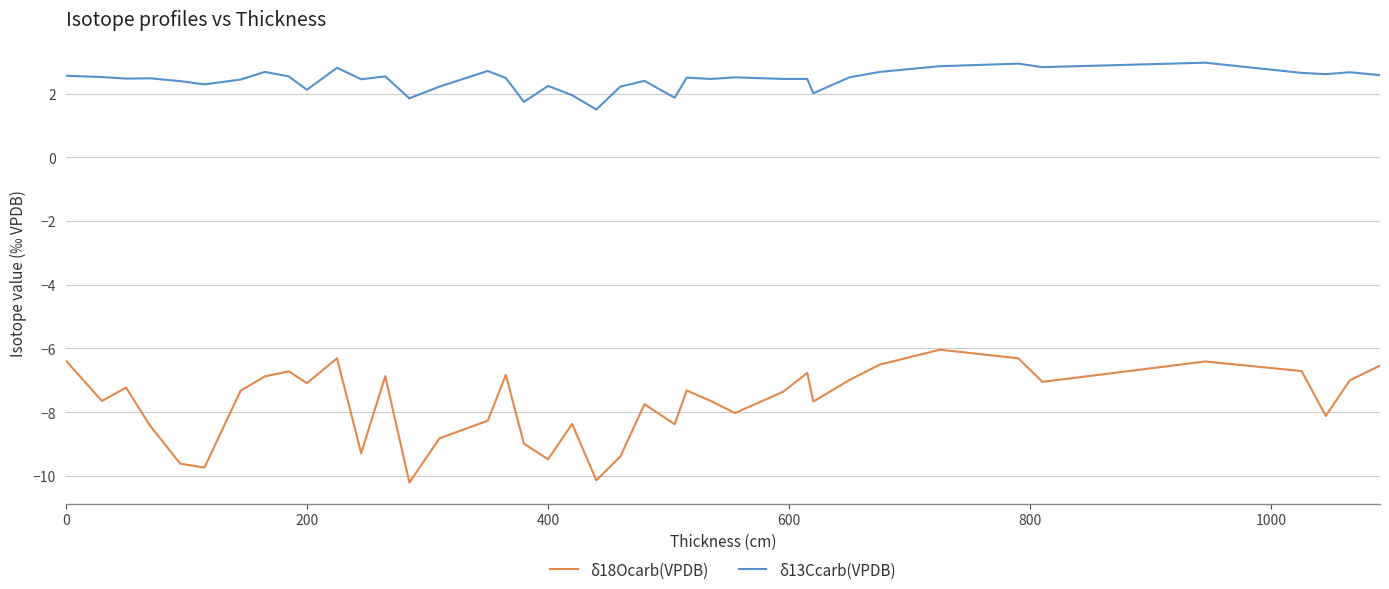

True or false: δ13Ccarb(VPDB) and δ18Ocarb(VPDB) cross at least once.

False